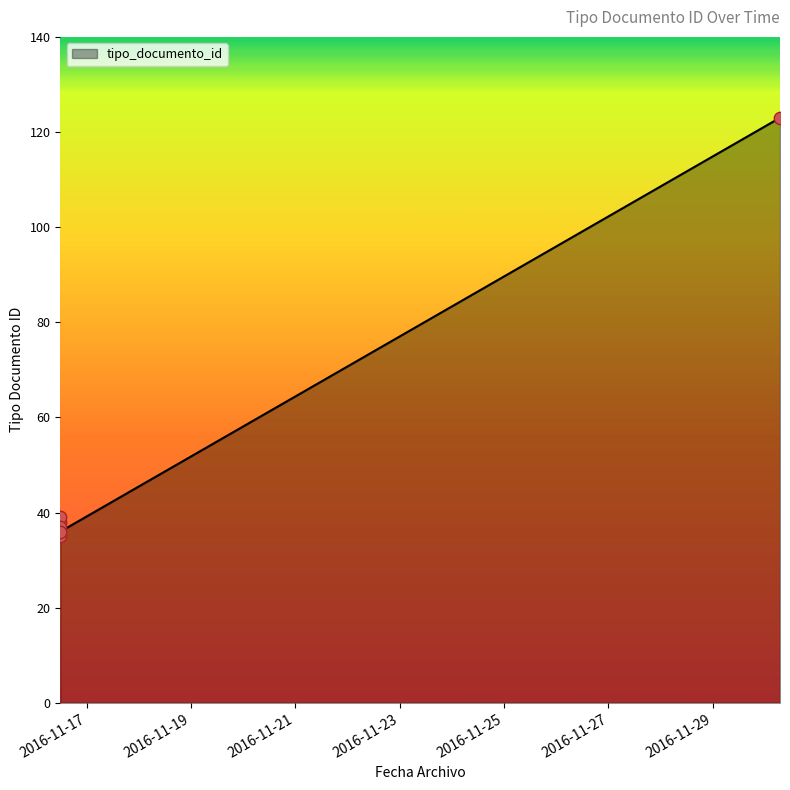

What is the change in value from 2016-11-16 11:52:55 to 2016-11-30 07:00:31?

+84